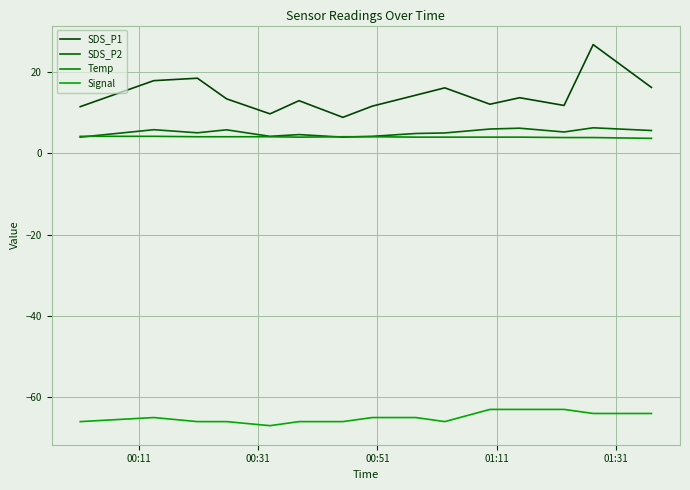

What is the difference between the maximum and second lowest values in the Temp series?

0.3